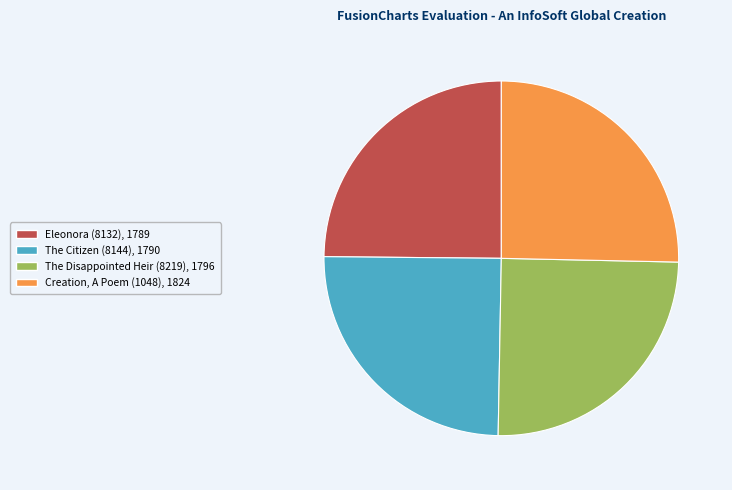

How many slices are in this pie chart?

4